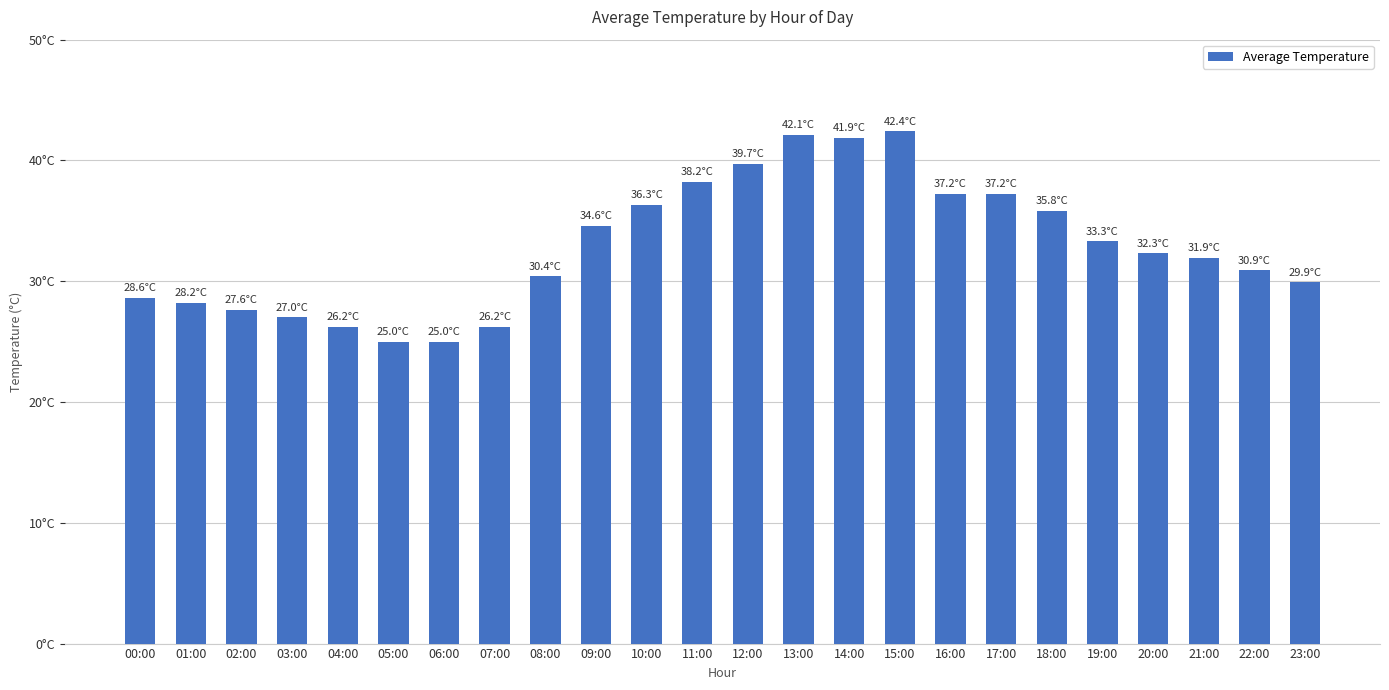

What is the difference between the values at 18:00 and 08:00?

5.4